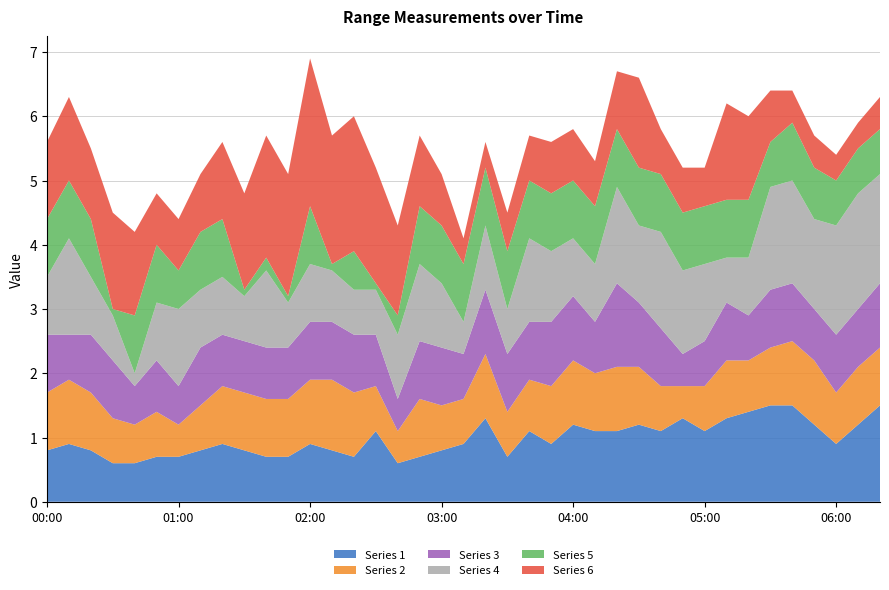

What is the lowest value of the Series 1 series?

0.6